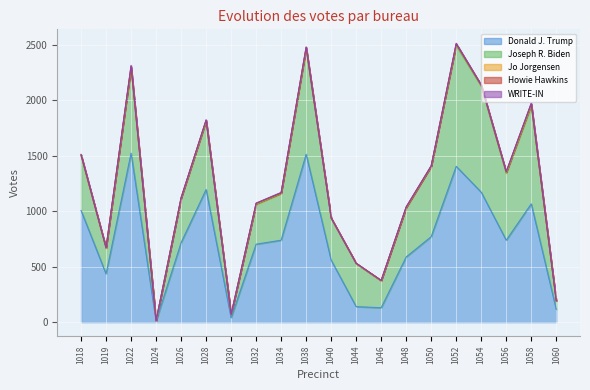

At which category does Donald J. Trump reach its first local valley?

1019